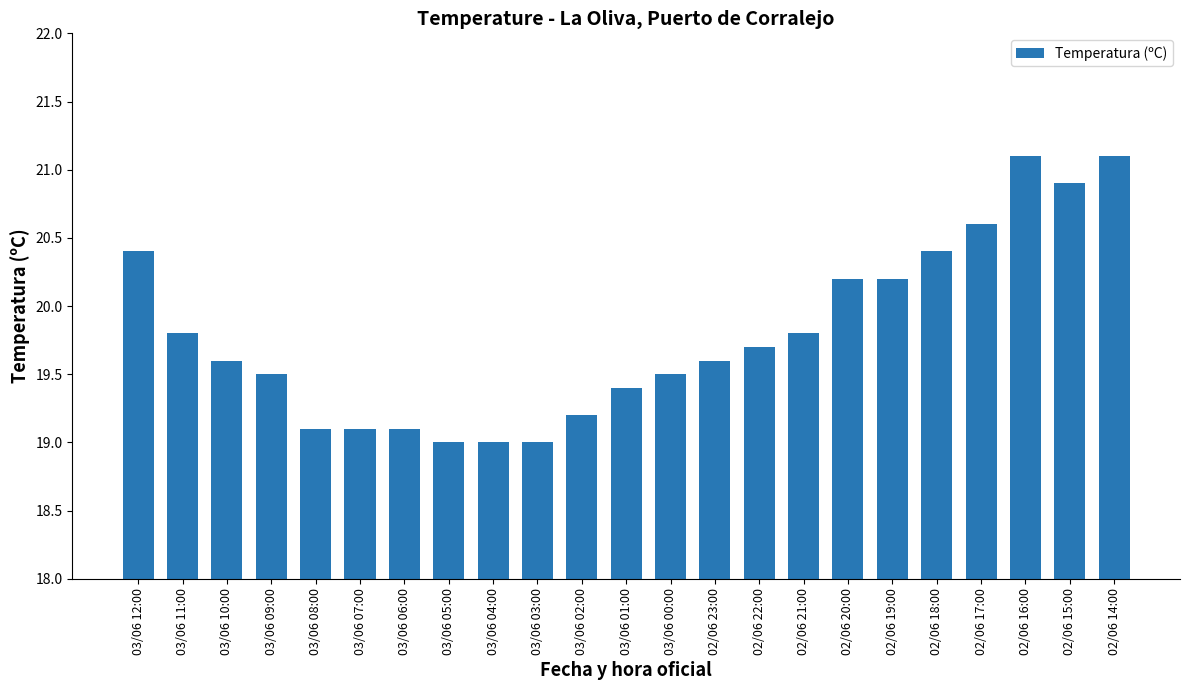

What is the difference between the maximum and minimum values?

2.1